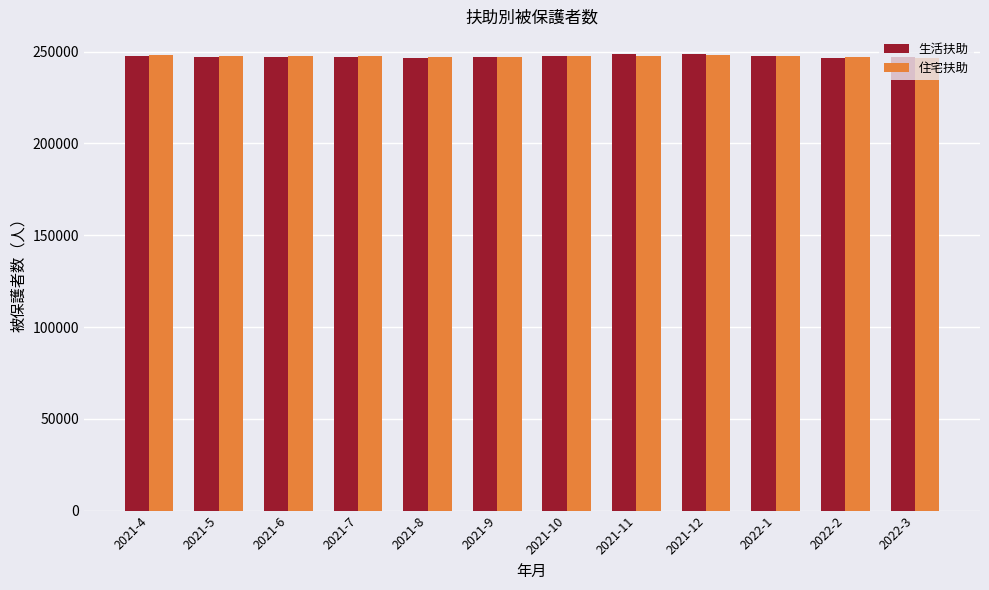

What is the maximum value shown in the chart?

248628